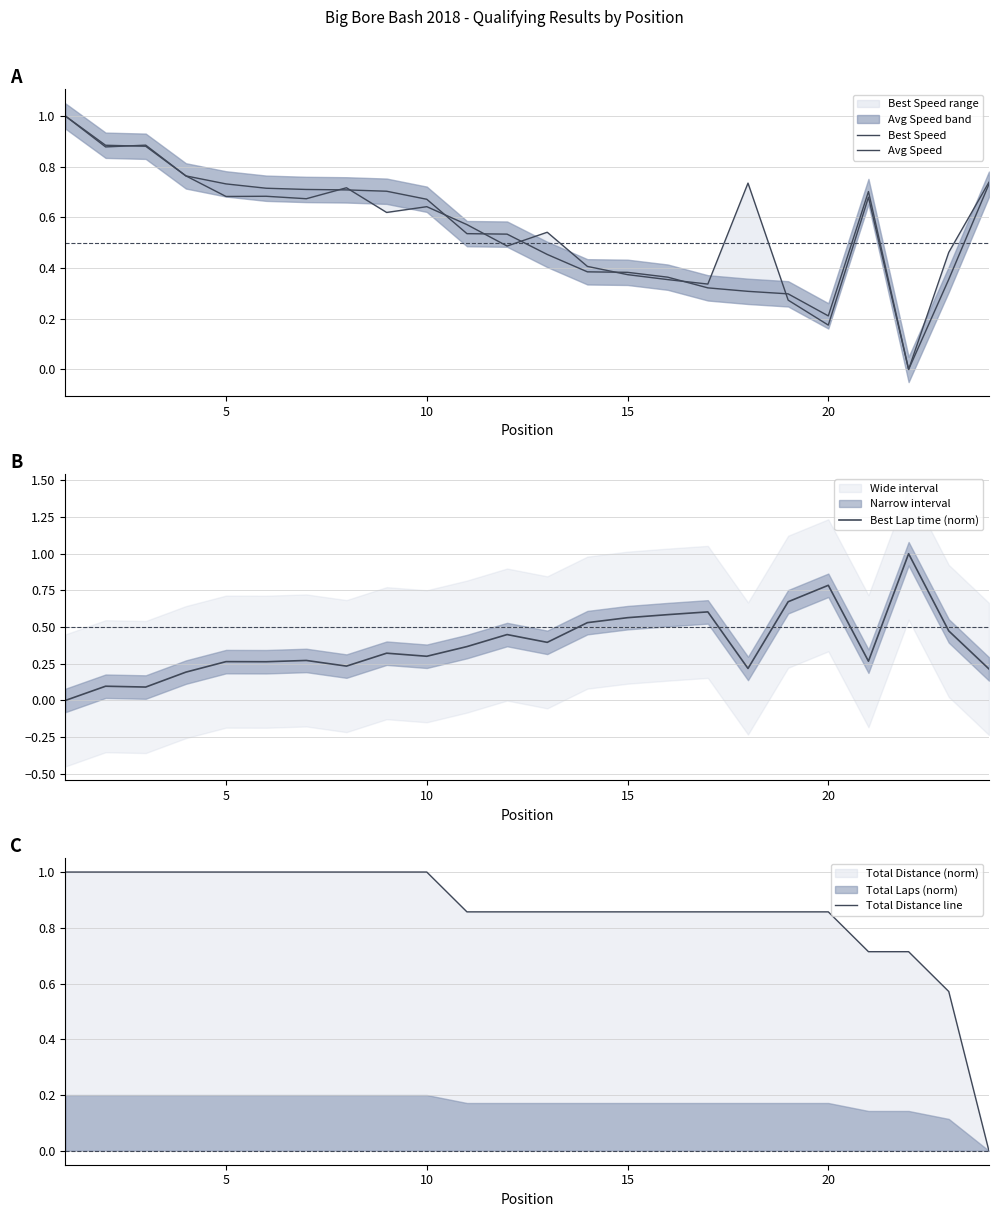

The Best Lap time (norm) series shows 0.8 at 20. True or false?

True